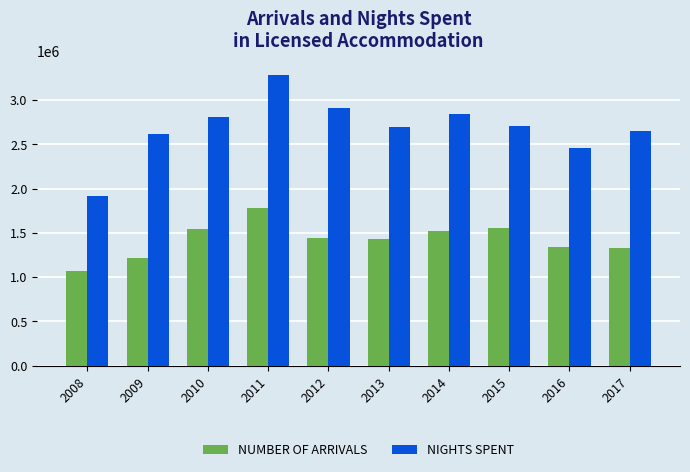

What is the sum of all NUMBER OF ARRIVALS values?

14222665